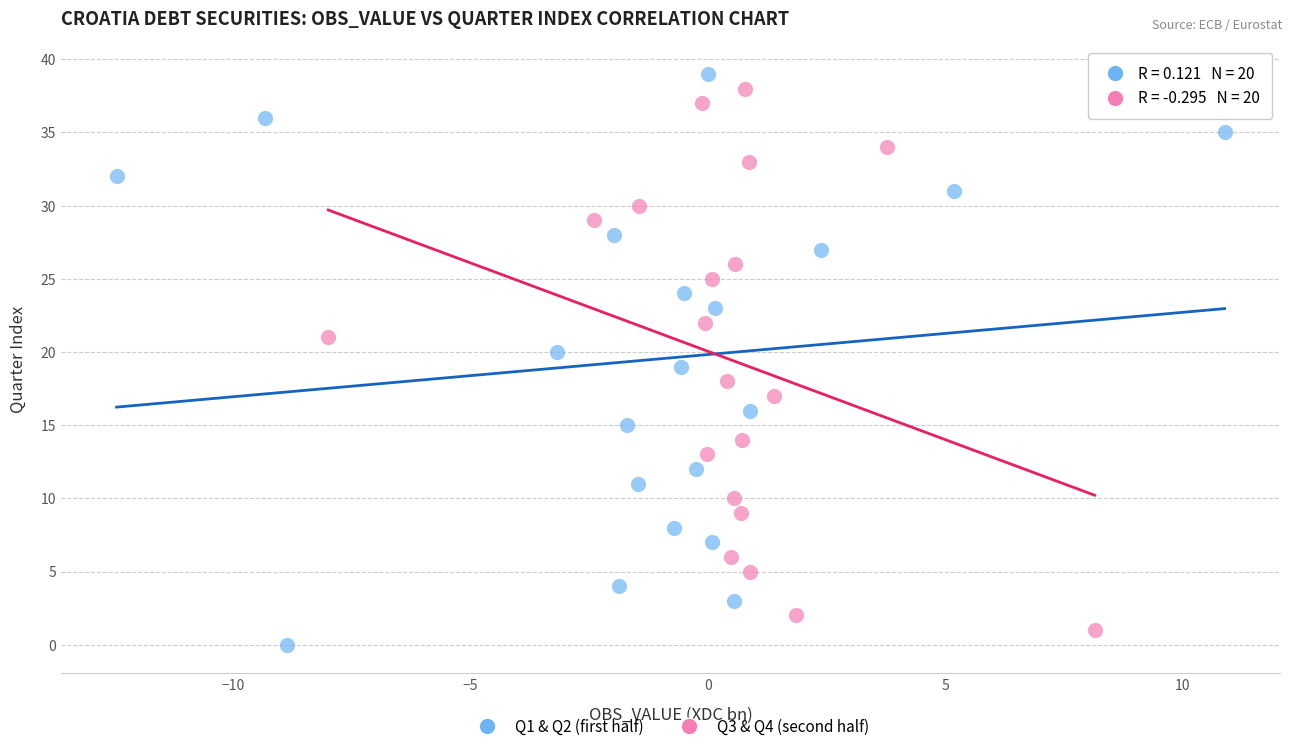

Which series has the widest spread of Y values?

Q1 & Q2 (first half)